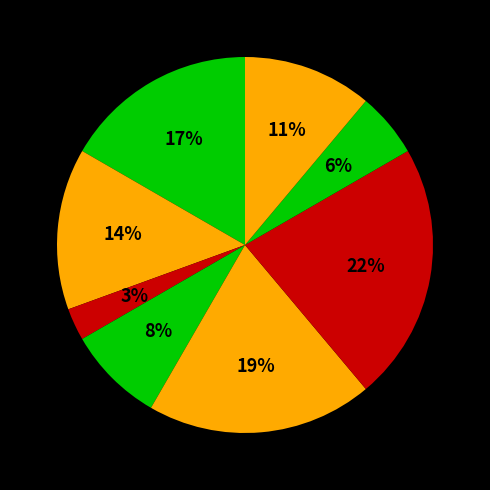

Rank the categories by value from highest to lowest.

Завідувач філією, Директор, В.о. директора, В.о. начальника, Ректор, Головний лікар, Начальник, Генеральний директор